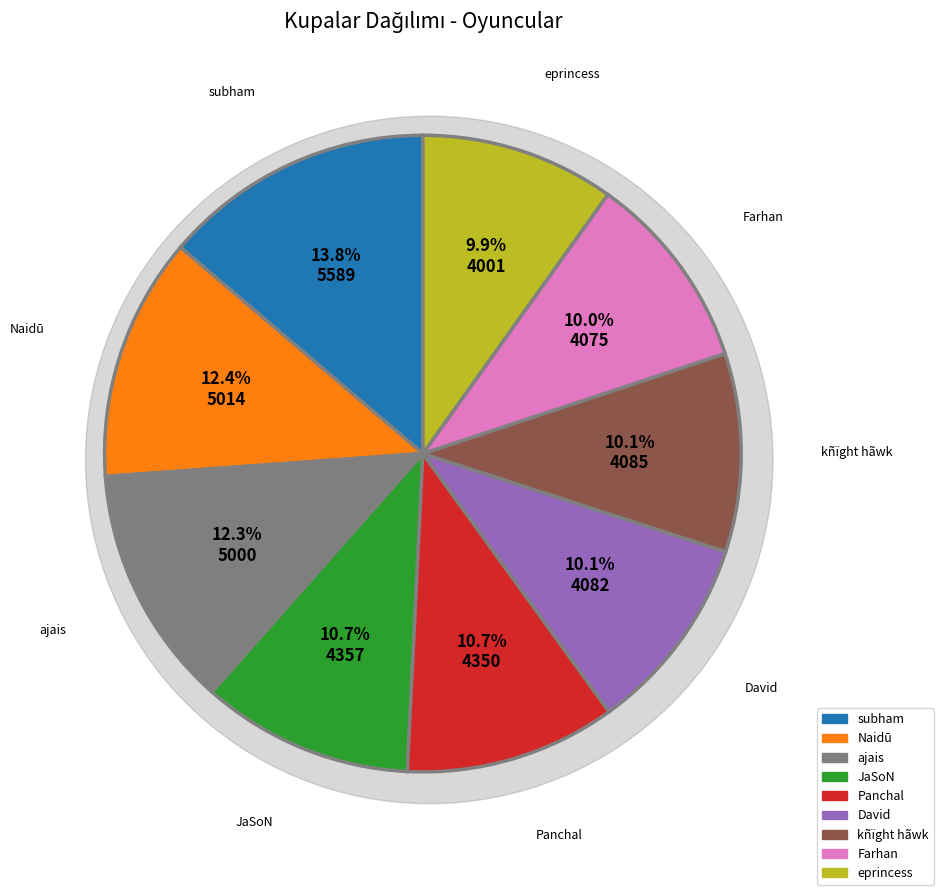

What is the change in value from subham to eprincess?

-1588